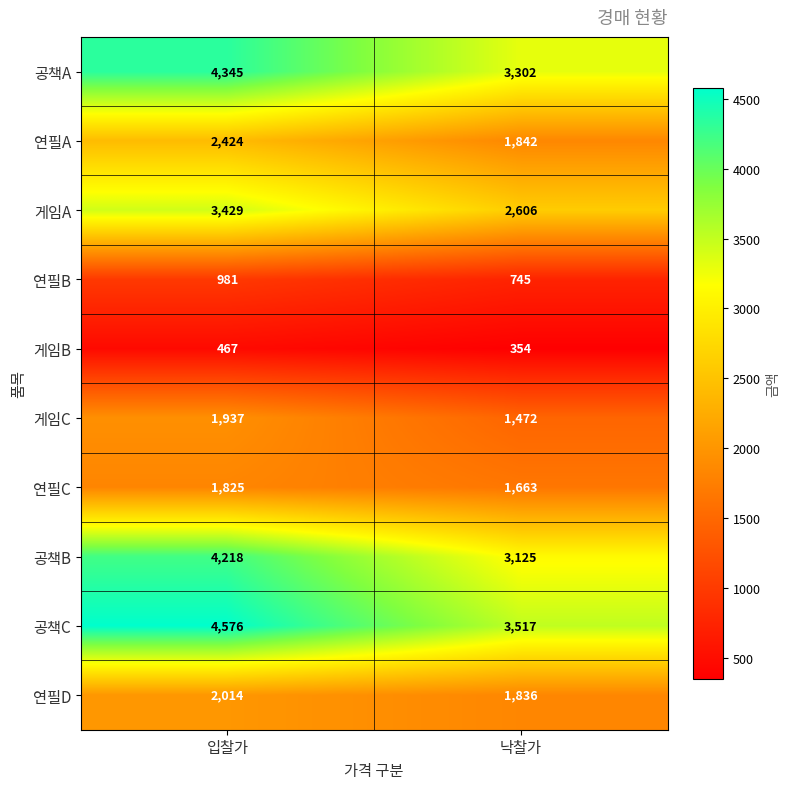

Which series has the widest spread of values?

공책B